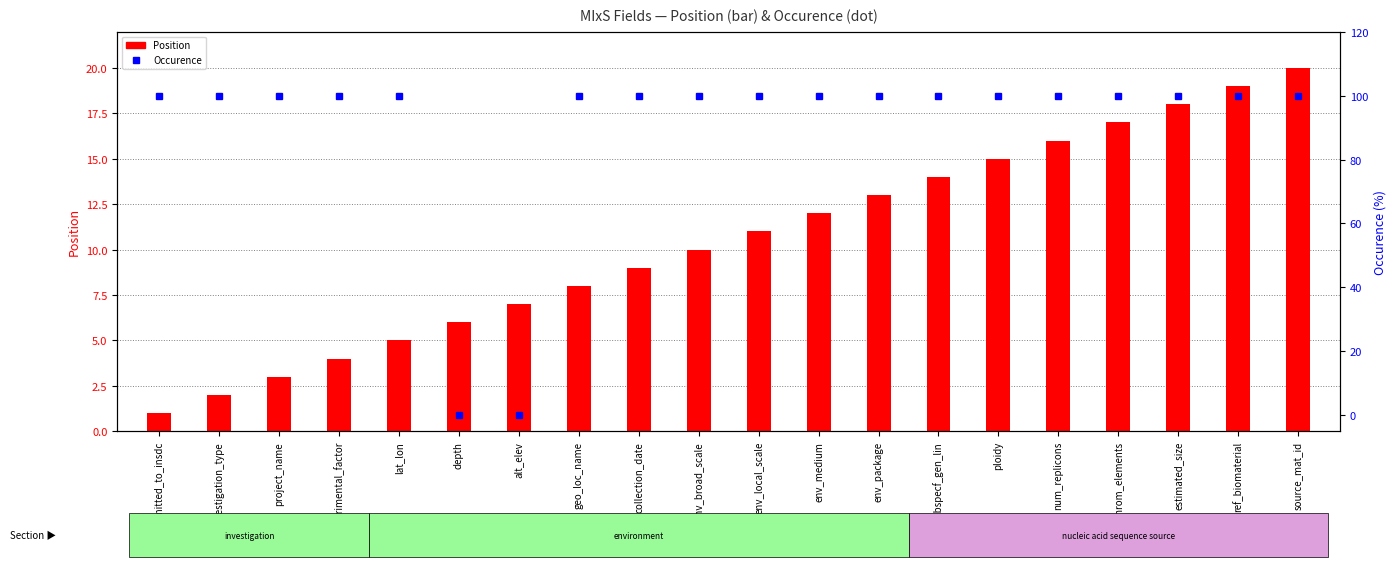

What is the sum of the Position values at env_medium and investigation_type?

14